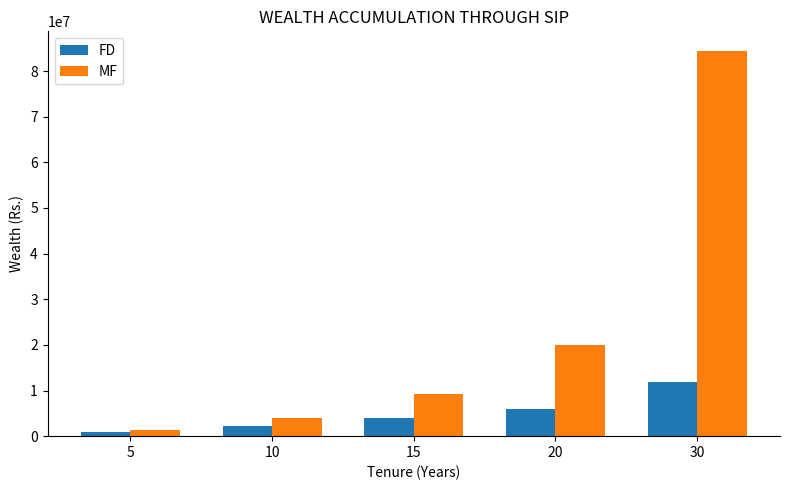

At which category does the chart reach its peak across all series?

30